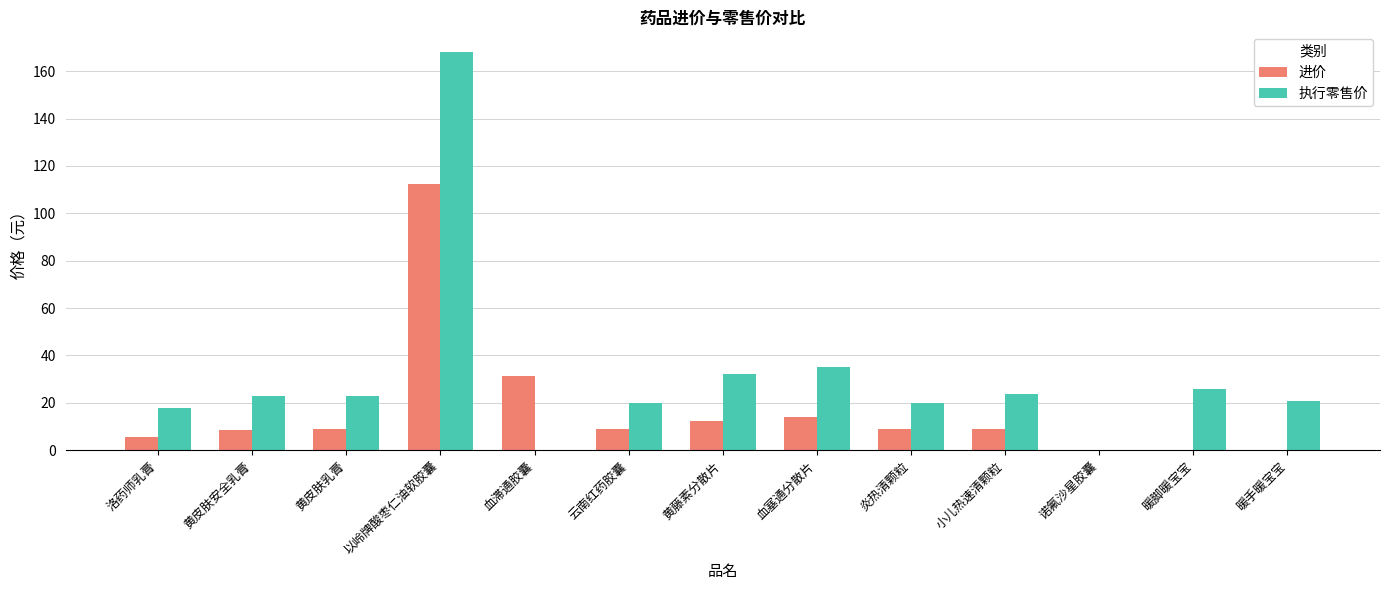

Which series changed the most between 洛药师乳膏 and 血滞通胶囊?

进价